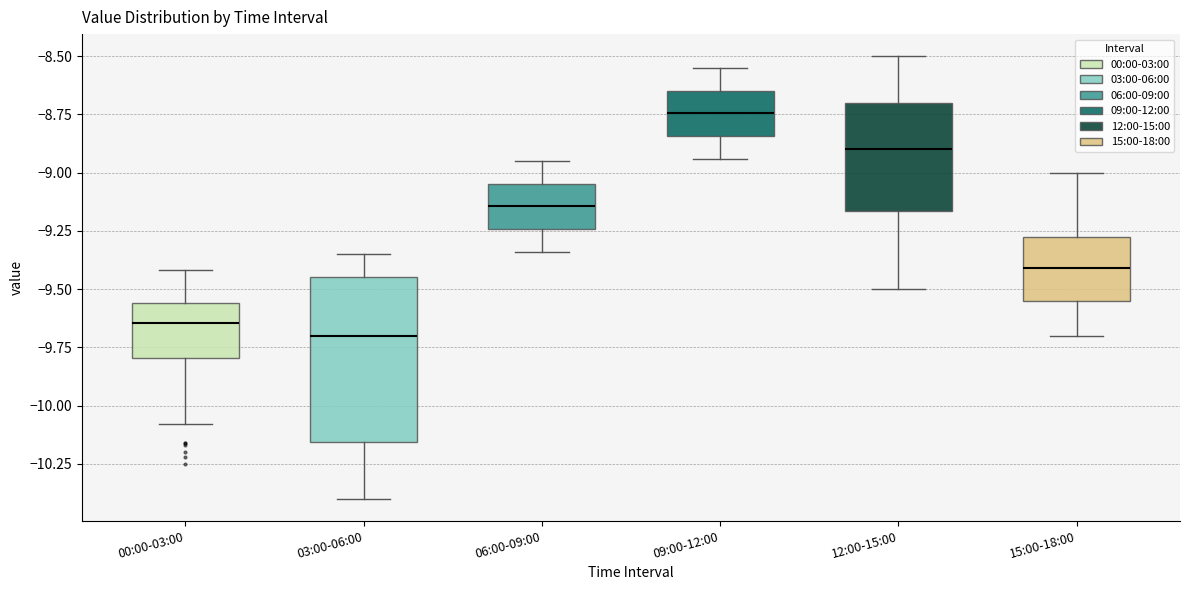

Which box's median line is the highest?

09:00-12:00